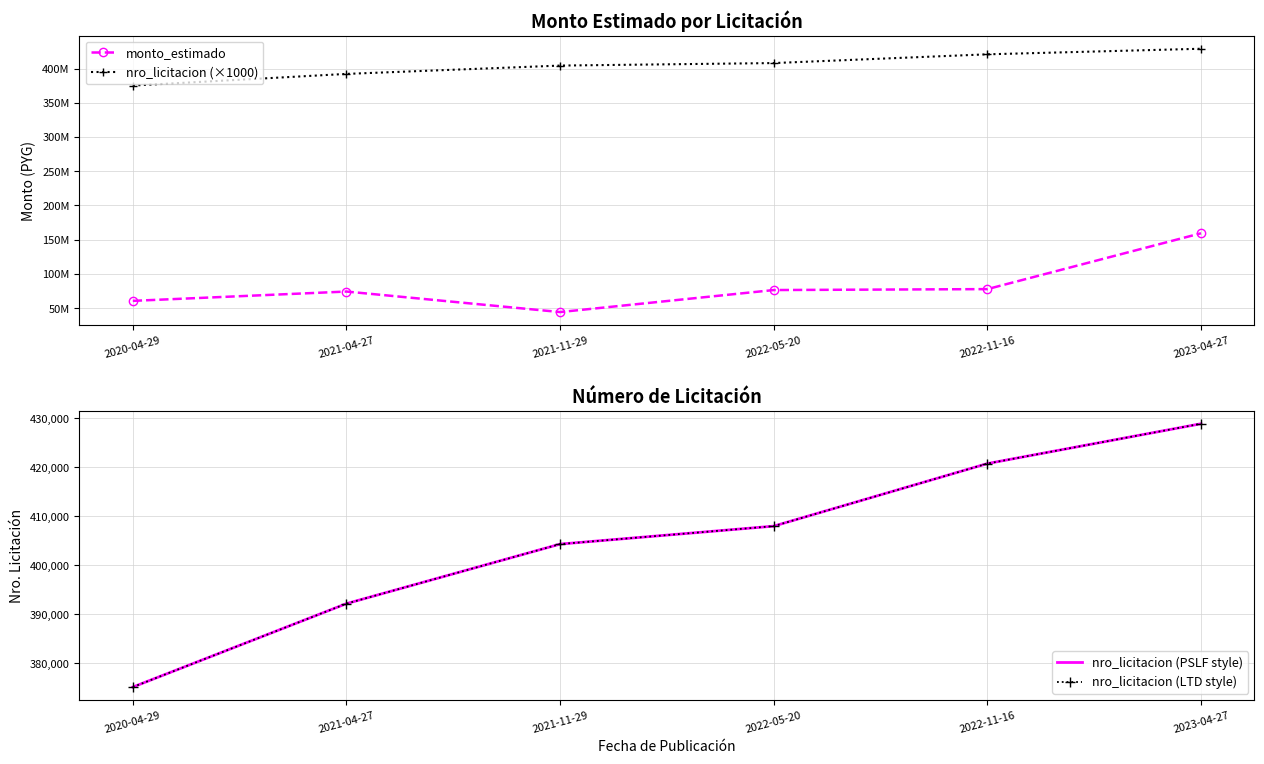

What is the greatest value displayed?

428913000